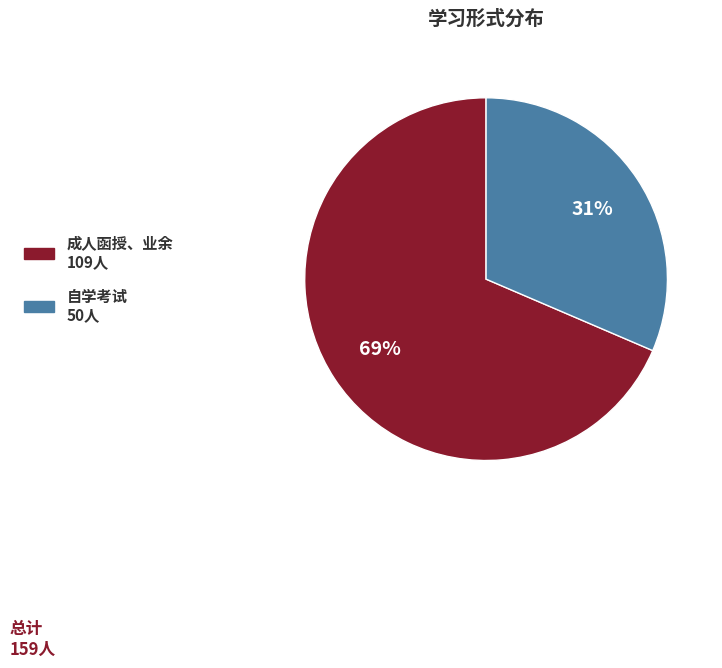

How many segments does this pie chart have?

2